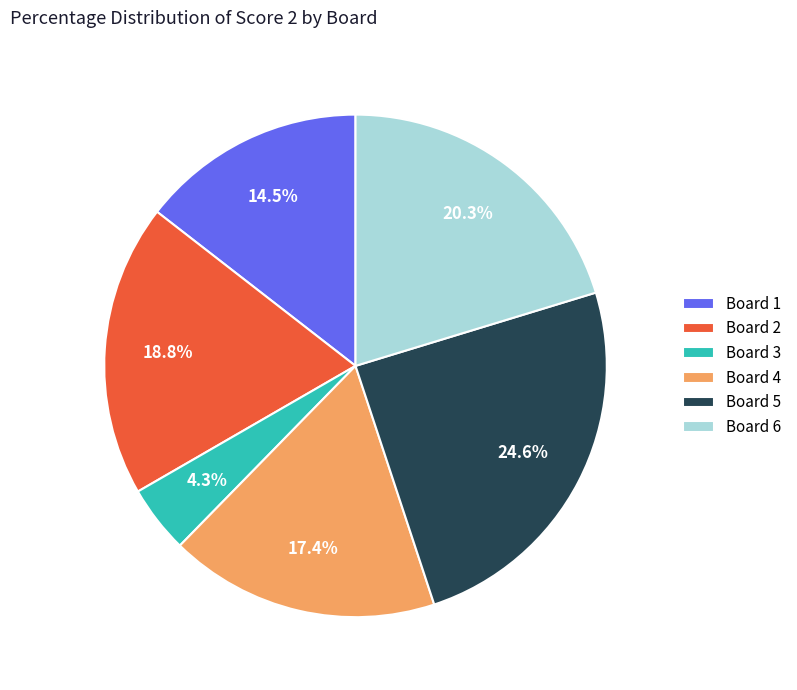

Rank the categories by value from highest to lowest.

Board 5, Board 6, Board 2, Board 4, Board 1, Board 3